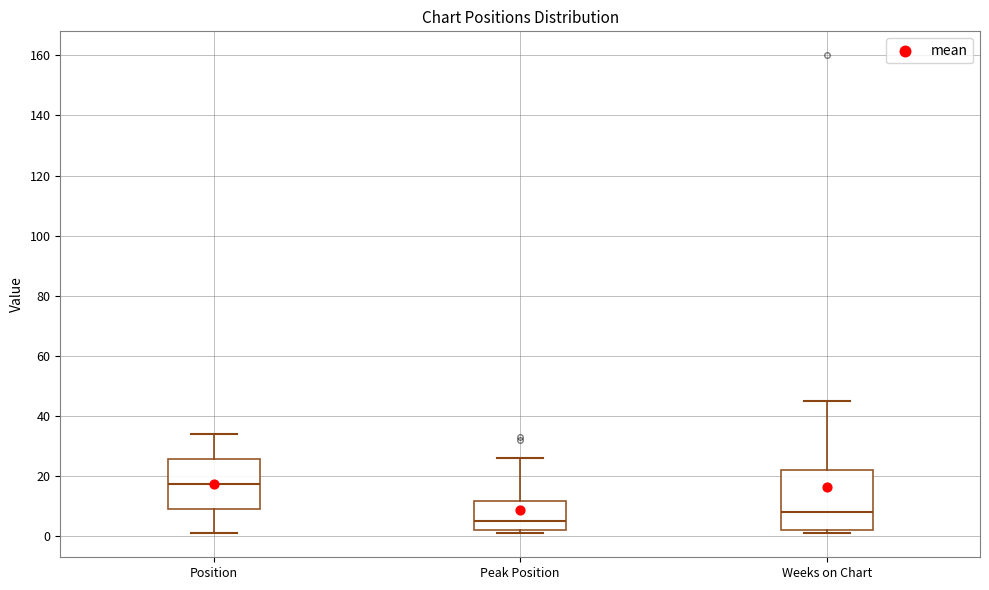

Reading left to right, read every box against the y-axis: the position of its median line, the range the box covers, and the ends of its whiskers. The values are not printed on the chart, so give them approximately, as read against the axis.

Position: median 18, box 10 to 26, whiskers 2 to 34
Peak Position: median 6, box 2 to 12, whiskers 2 (just below the box's lower edge) to 26
Weeks on Chart: median 8, box 2 to 22, whiskers 2 (just below the box's lower edge) to 46